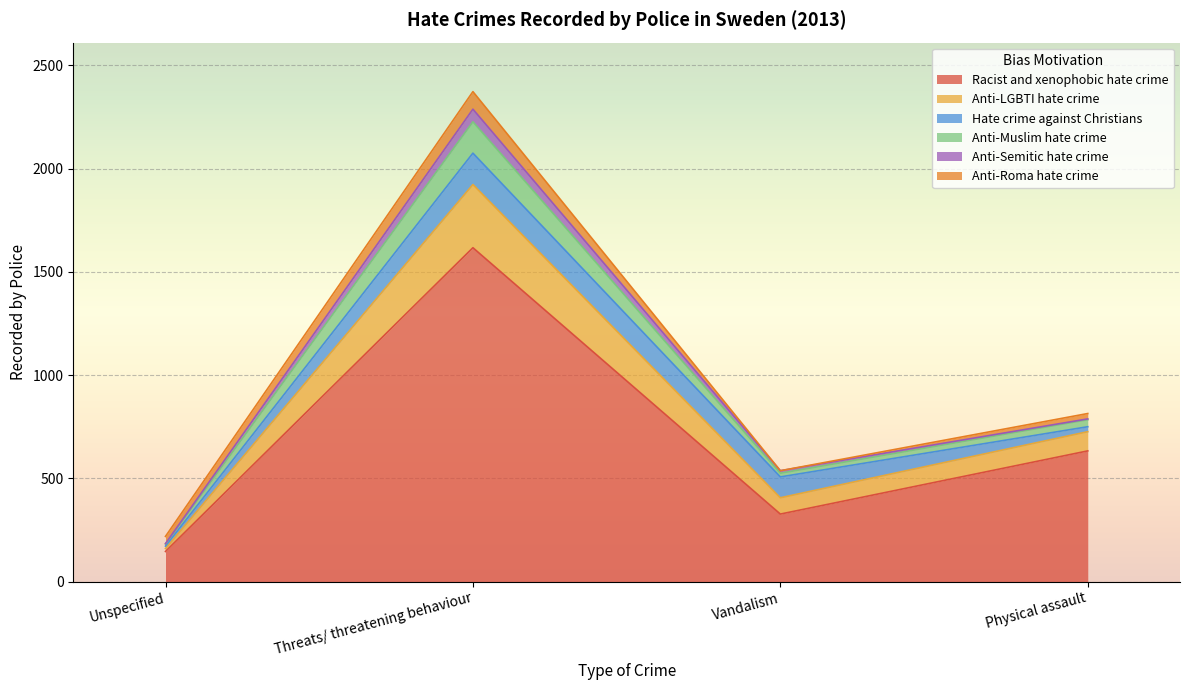

At which label is Racist and xenophobic hate crime closest to 881?

Physical assault